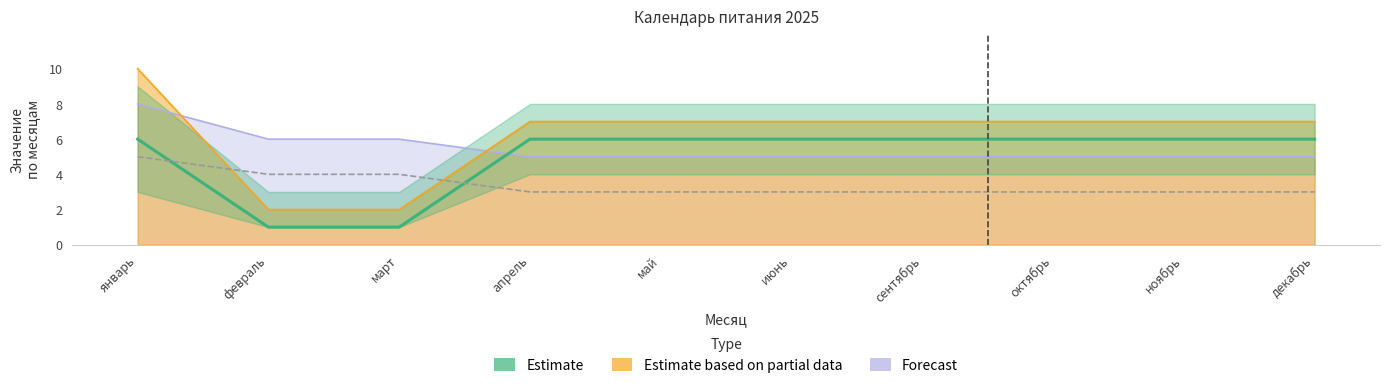

True or false: the data shows 6 at апрель.

True